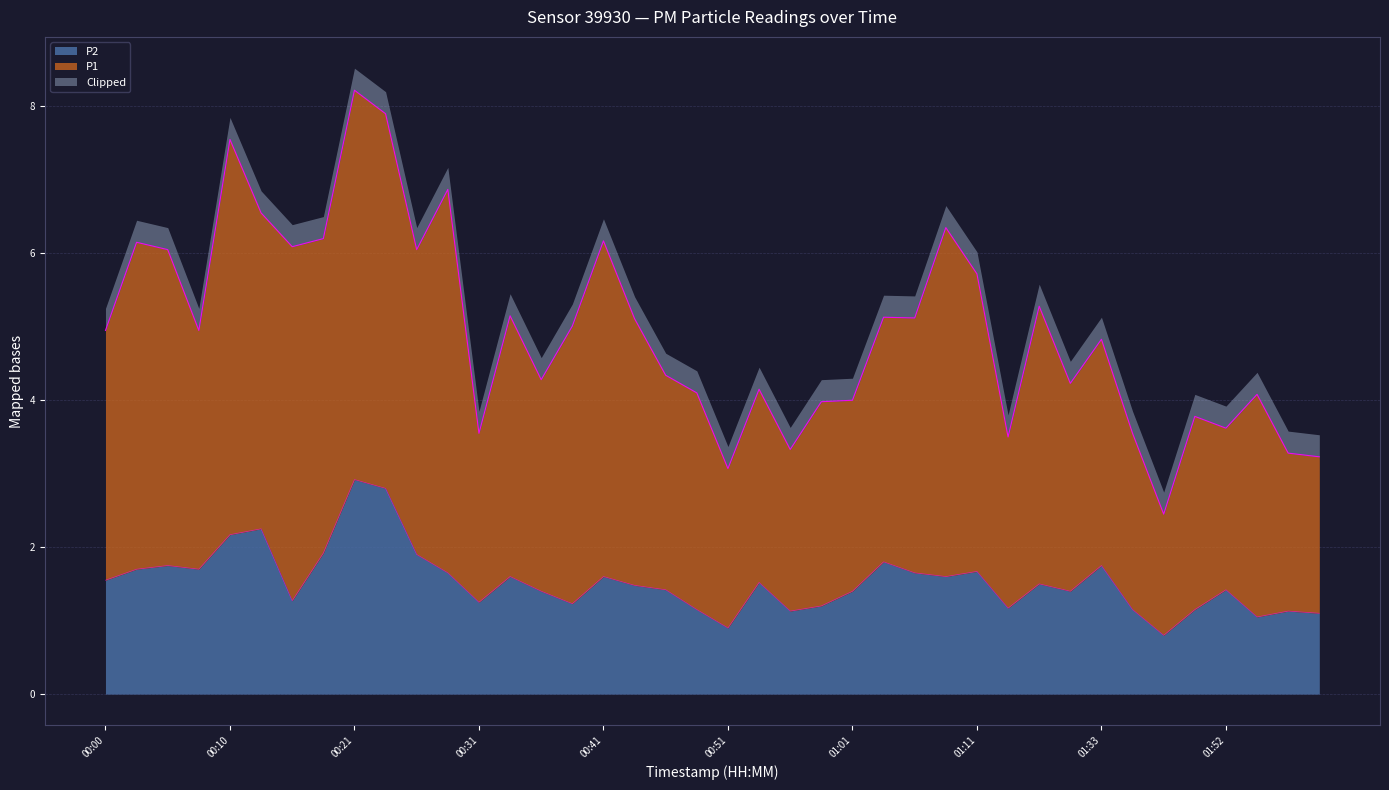

Is it true that the value at 00:08 is 1.1?

False